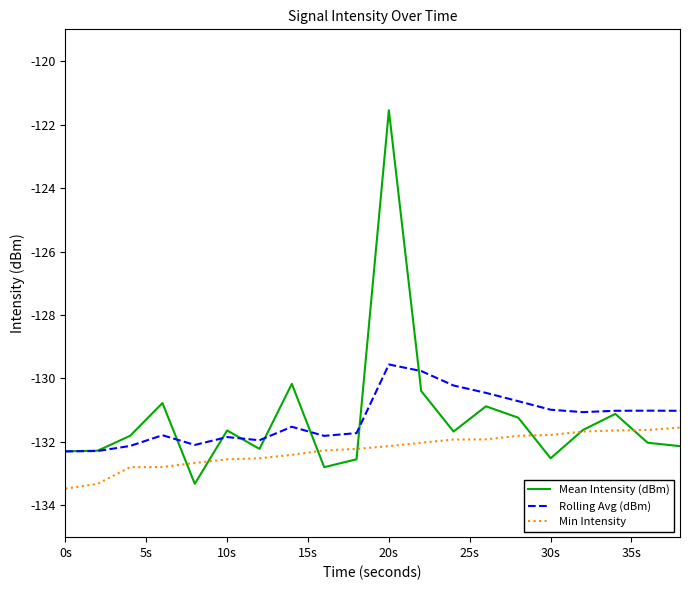

Is this an area chart (filled region under the line)?

No